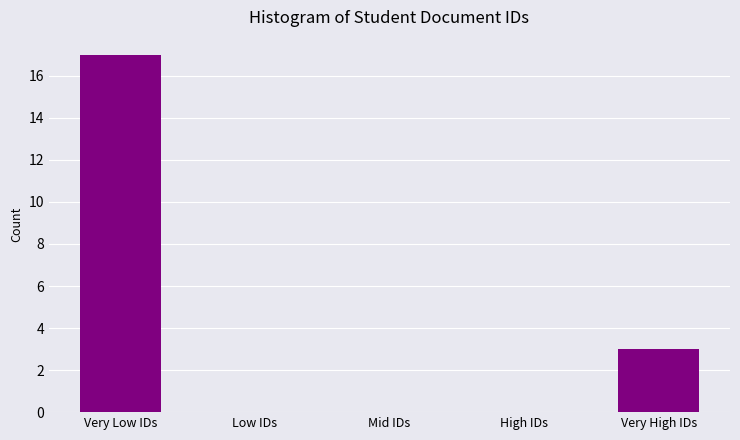

Reading left to right, transcribe all the data shown in this chart.

Very Low IDs=17	Low IDs=0	Mid IDs=0	High IDs=0	Very High IDs=3